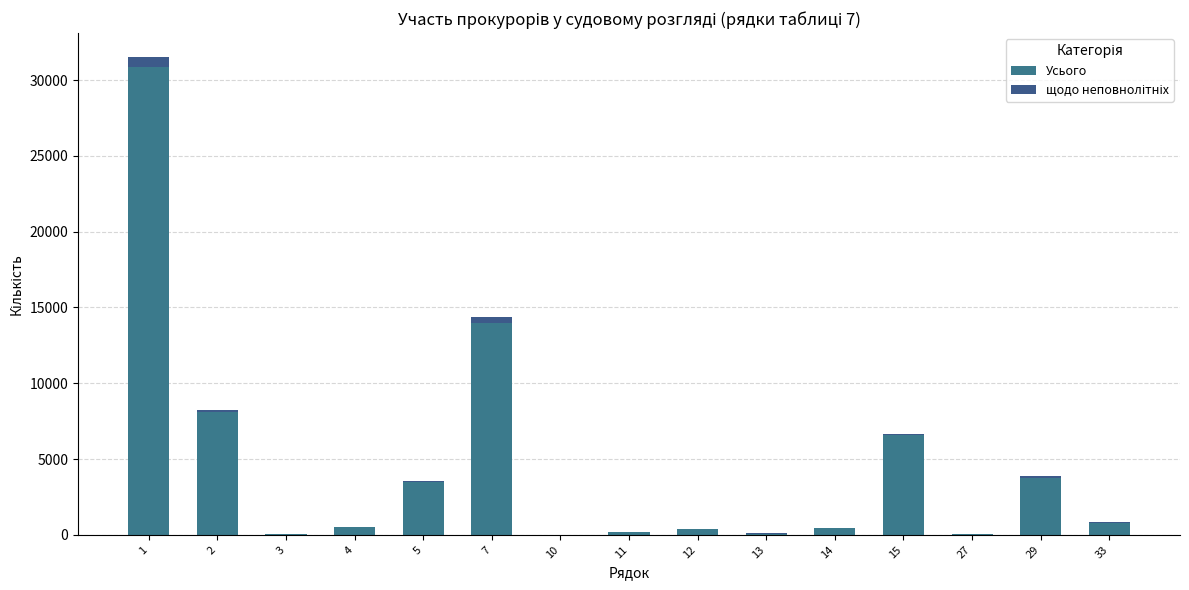

Count the number of data series in this chart.

2